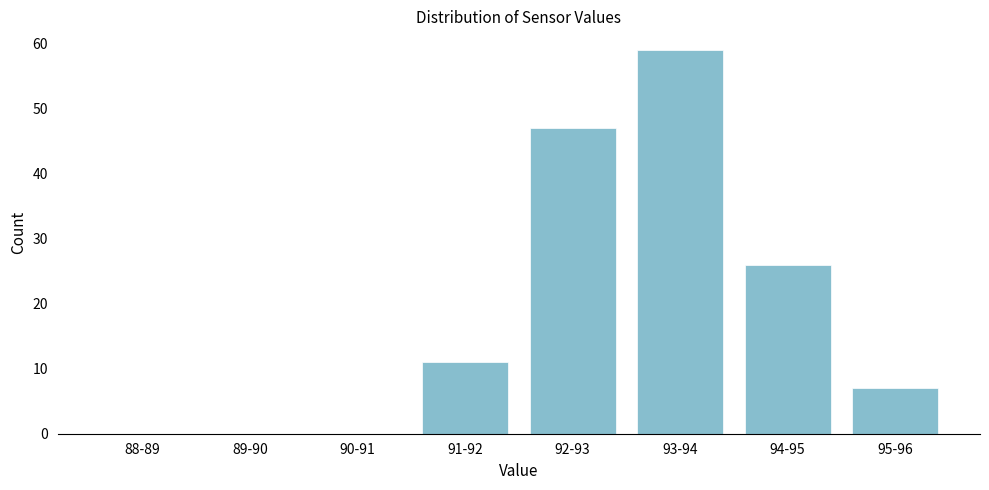

Reading left to right, list all the values displayed in this chart.

88-89=0	89-90=0	90-91=0	91-92=11	92-93=47	93-94=59	94-95=26	95-96=7